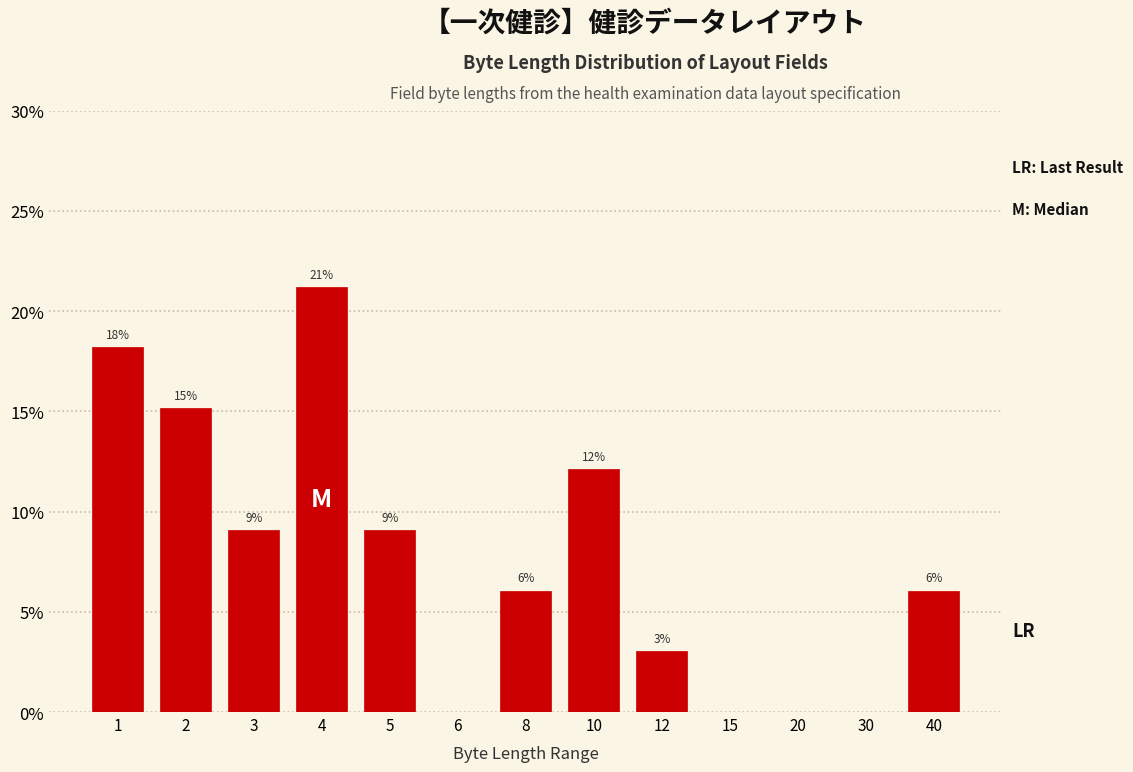

Are the bars horizontal?

No